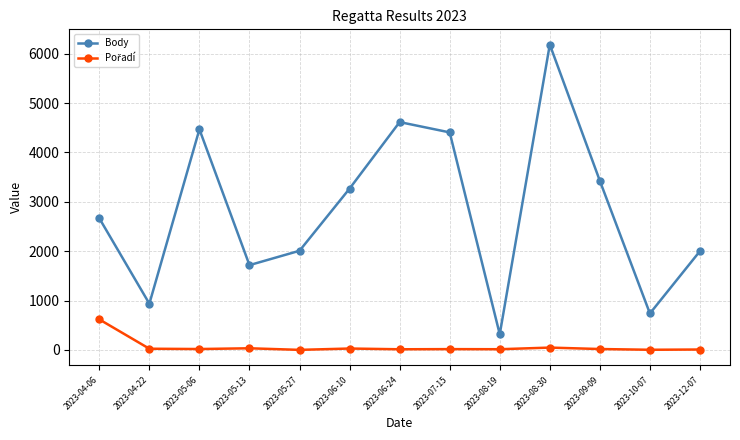

What is the greatest value displayed?

6183